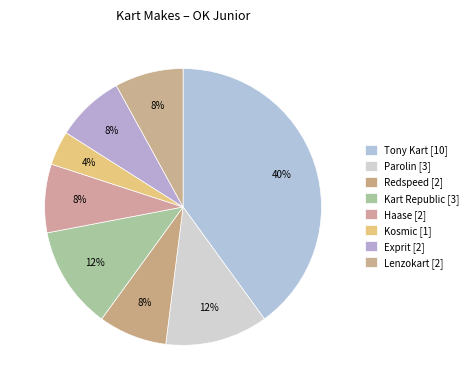

Is there any slice that represents more than half of the pie?

No